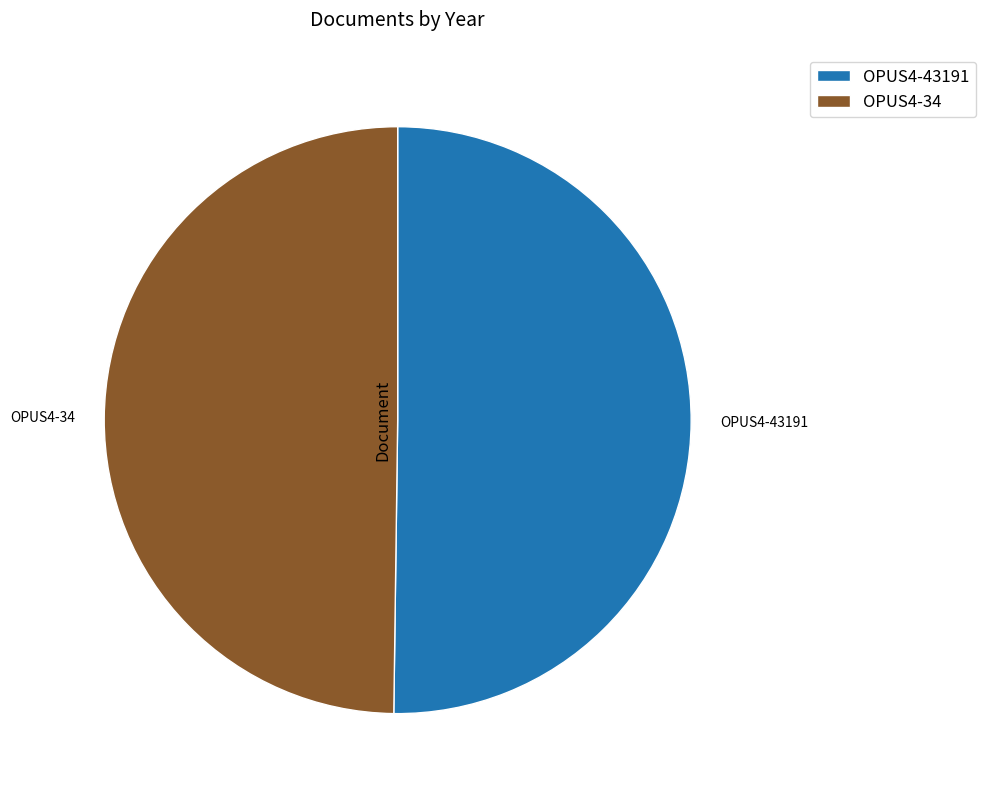

The OPUS4-34 slice represents 56% of the pie. True or false?

False